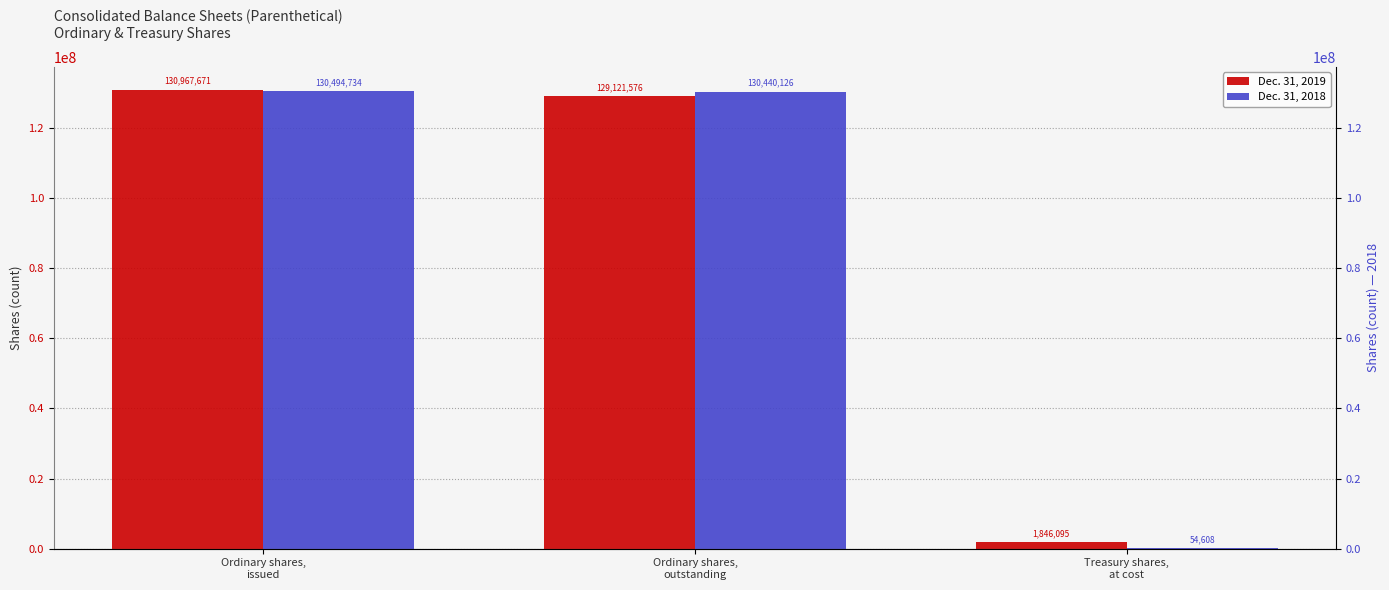

What is the label of the 1st bar from the left?

Ordinary shares,
issued